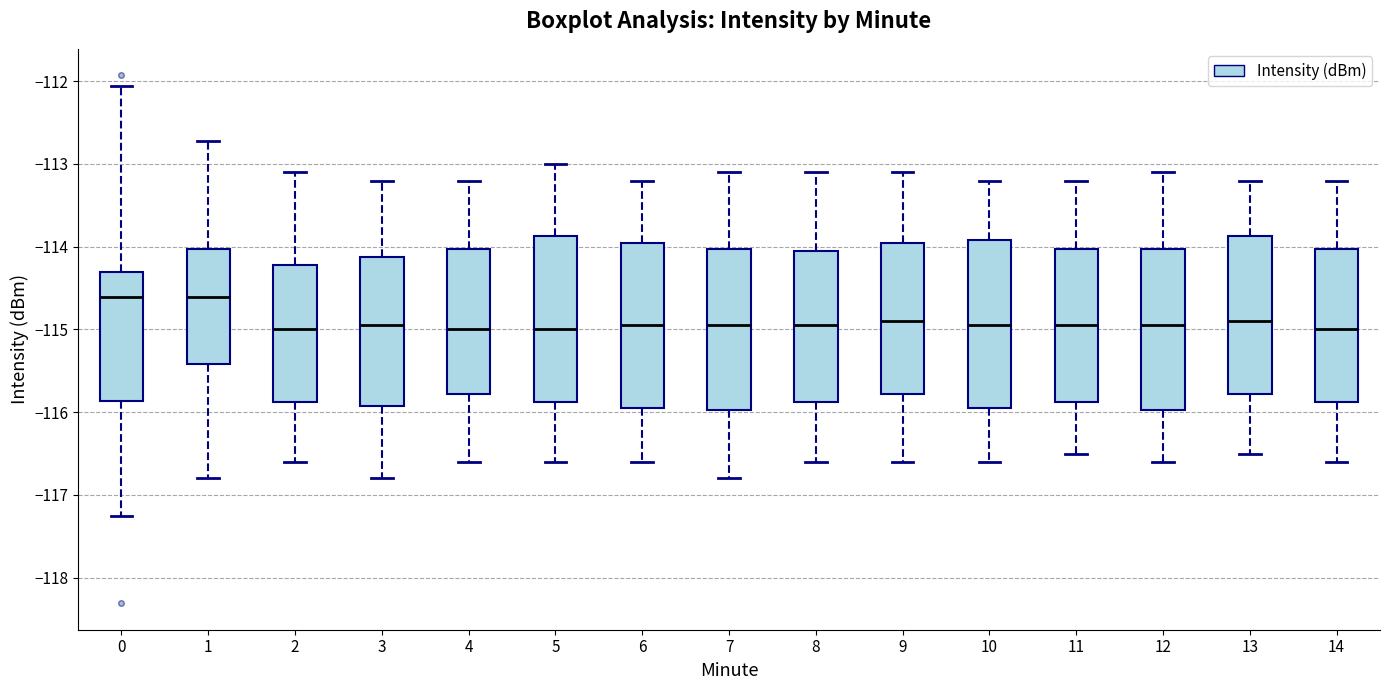

Where is the lower edge of the box at x = 10 on the y-axis? The values are not printed on the chart, so give them approximately, as read against the axis.

-115.9